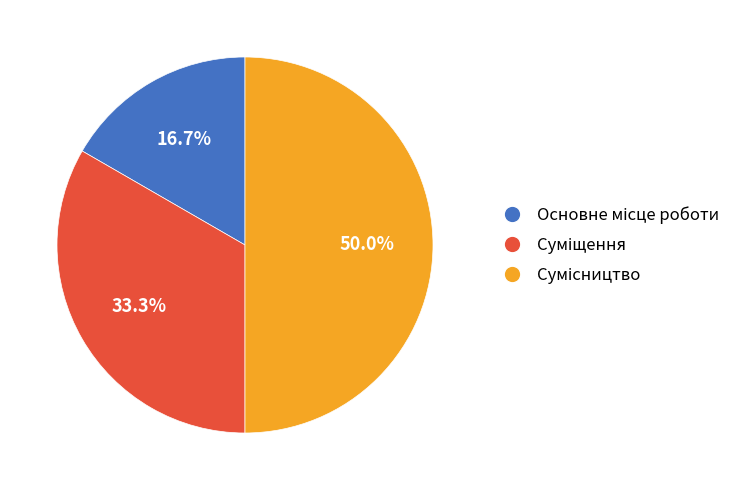

Is there any slice that represents more than half of the pie?

No